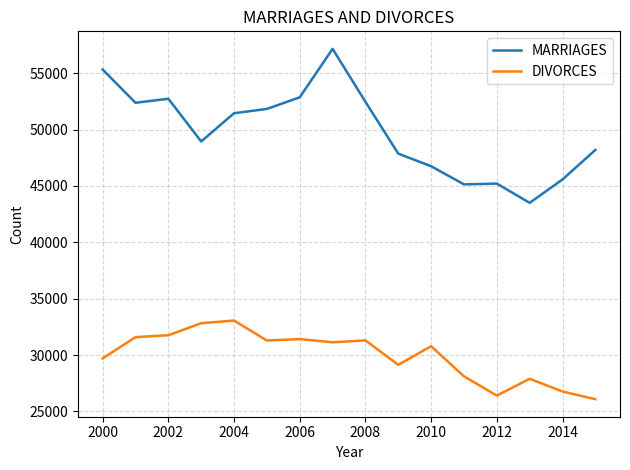

Rank the series by their average value, from lowest to highest.

DIVORCES, MARRIAGES